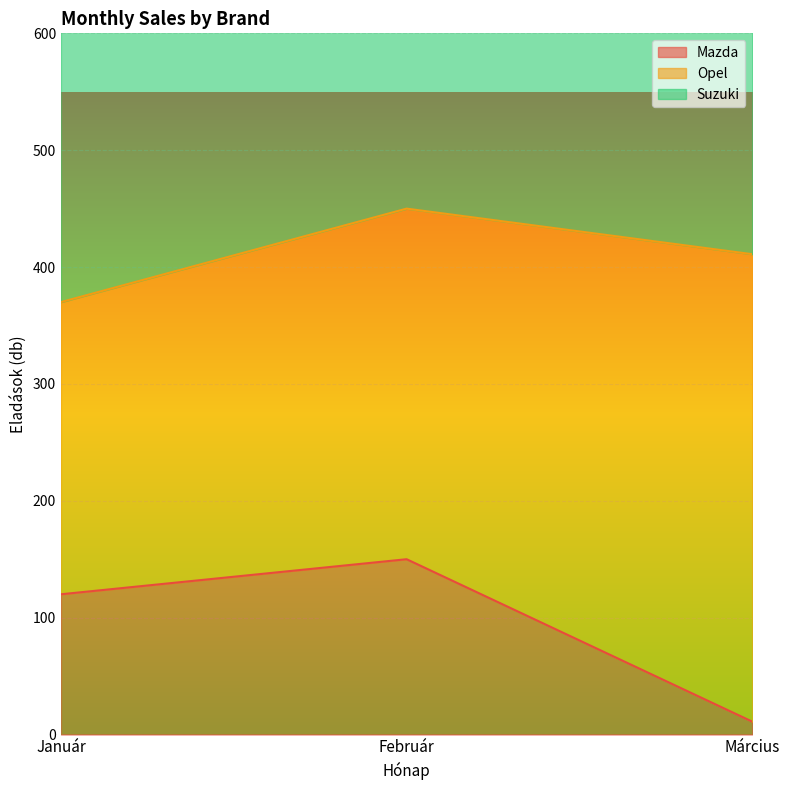

What is the label of the 2nd point from the right?

Február